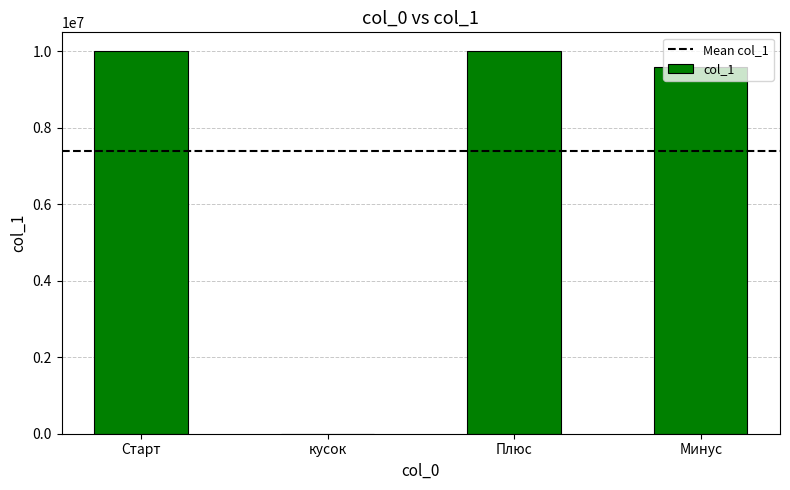

Approximately how many times larger is the value at Старт compared to Плюс?

1.0